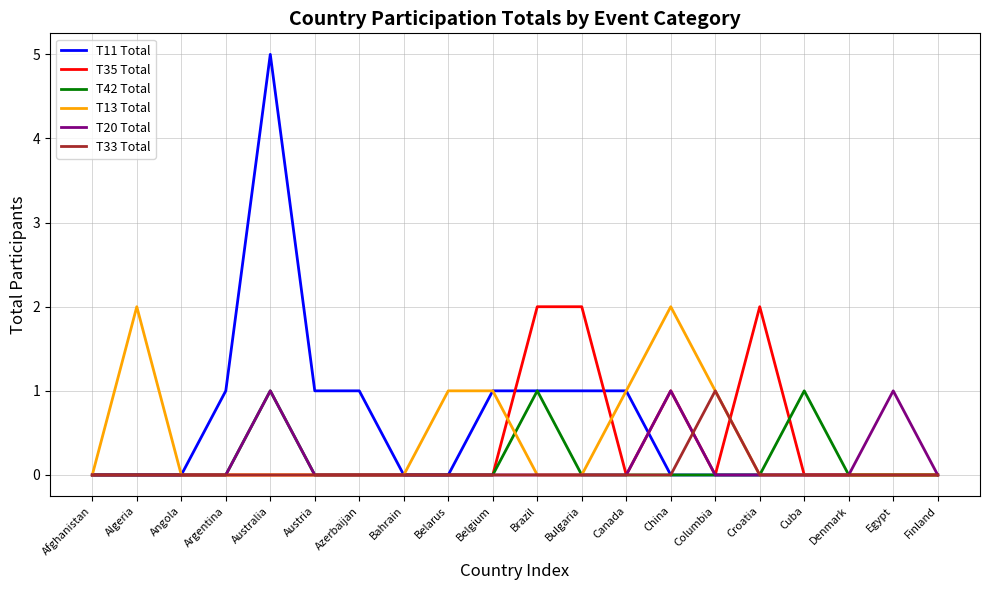

At which label does T11 Total reach its peak?

Australia